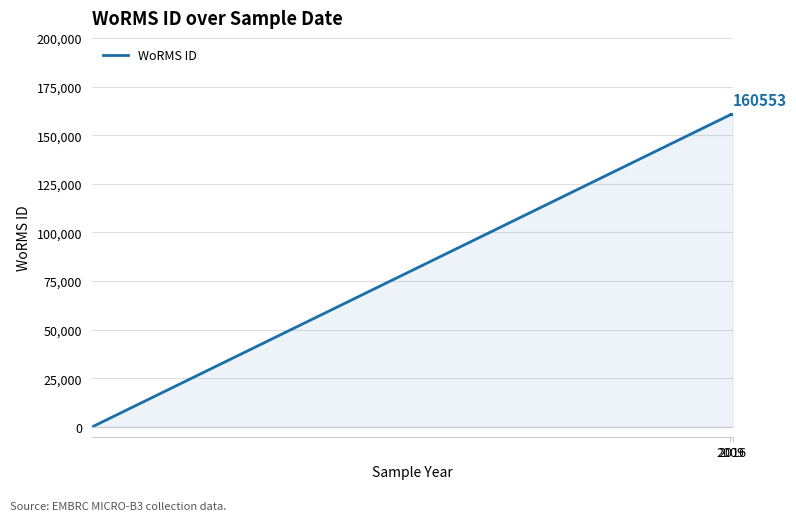

At which label is the value closest to 80276?

2009